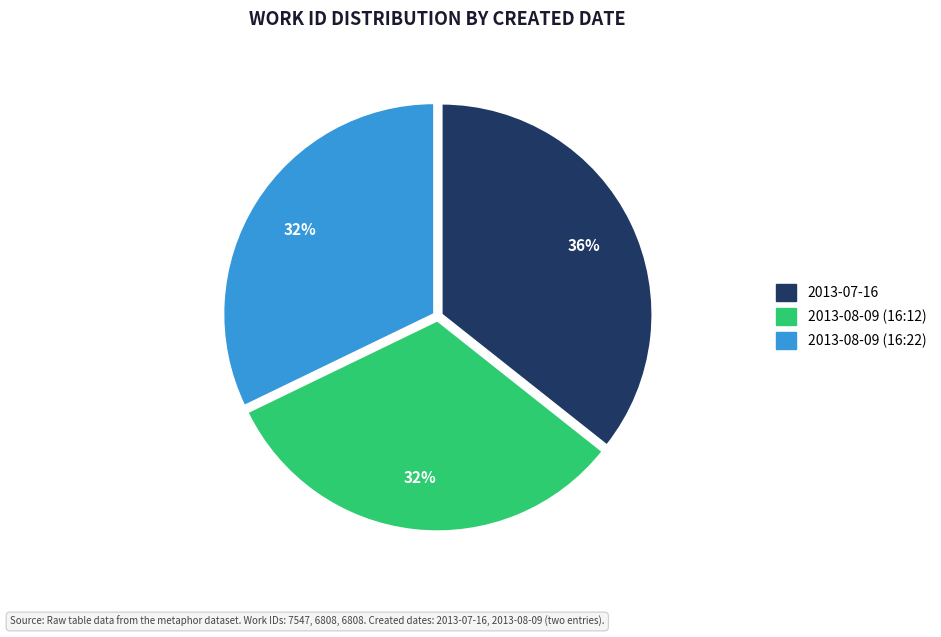

Count the number of slices in the pie.

3